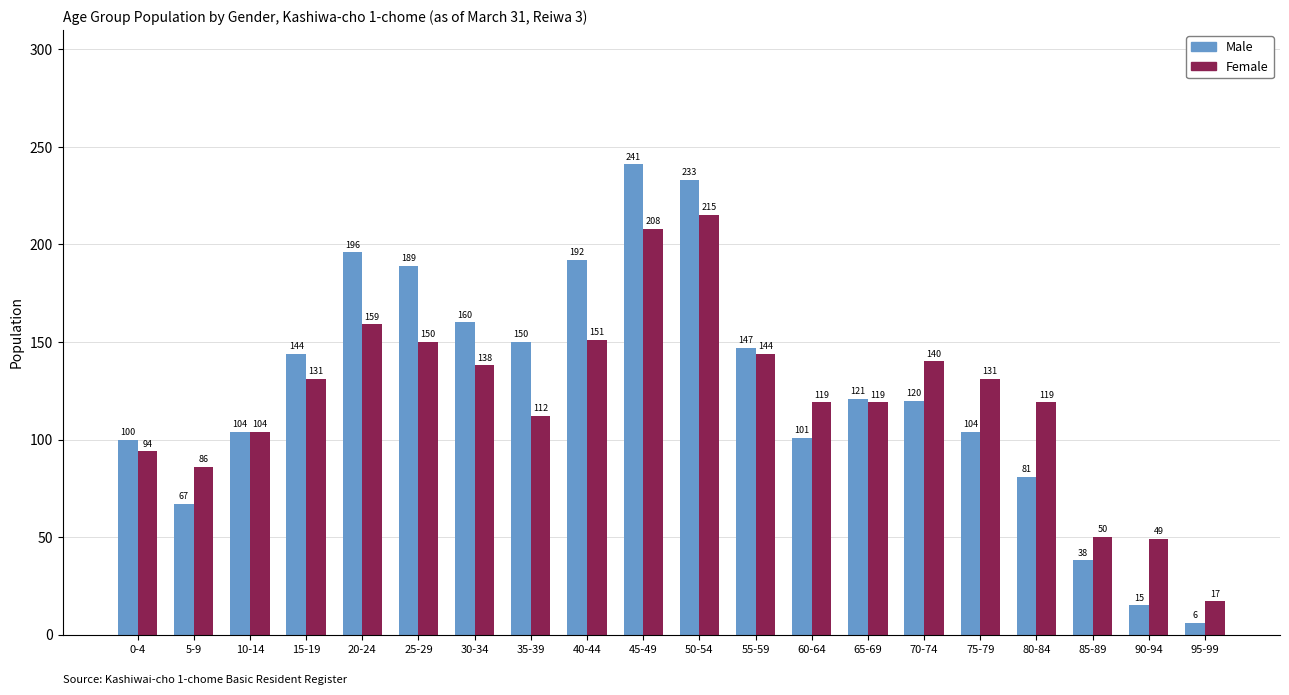

Reading right to left, list all the values displayed in this chart.

Male: 95-99=6	90-94=15	85-89=38	80-84=81	75-79=104	70-74=120	65-69=121	60-64=101	55-59=147	50-54=233	45-49=241	40-44=192	35-39=150	30-34=160	25-29=189	20-24=196	15-19=144	10-14=104	5-9=67	0-4=100
Female: 95-99=17	90-94=49	85-89=50	80-84=119	75-79=131	70-74=140	65-69=119	60-64=119	55-59=144	50-54=215	45-49=208	40-44=151	35-39=112	30-34=138	25-29=150	20-24=159	15-19=131	10-14=104	5-9=86	0-4=94